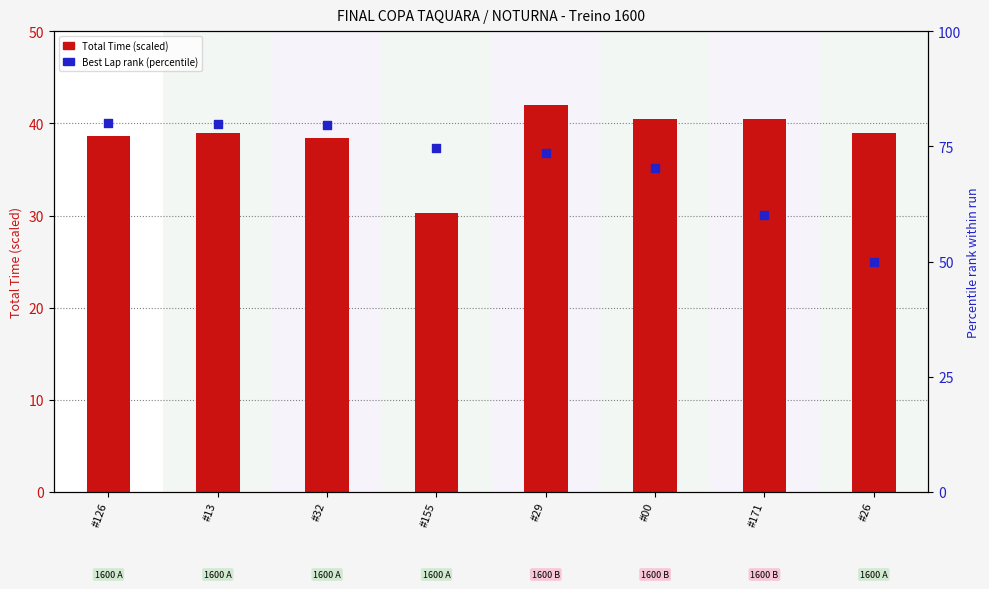

Which series has the largest total across all categories?

Best Lap rank